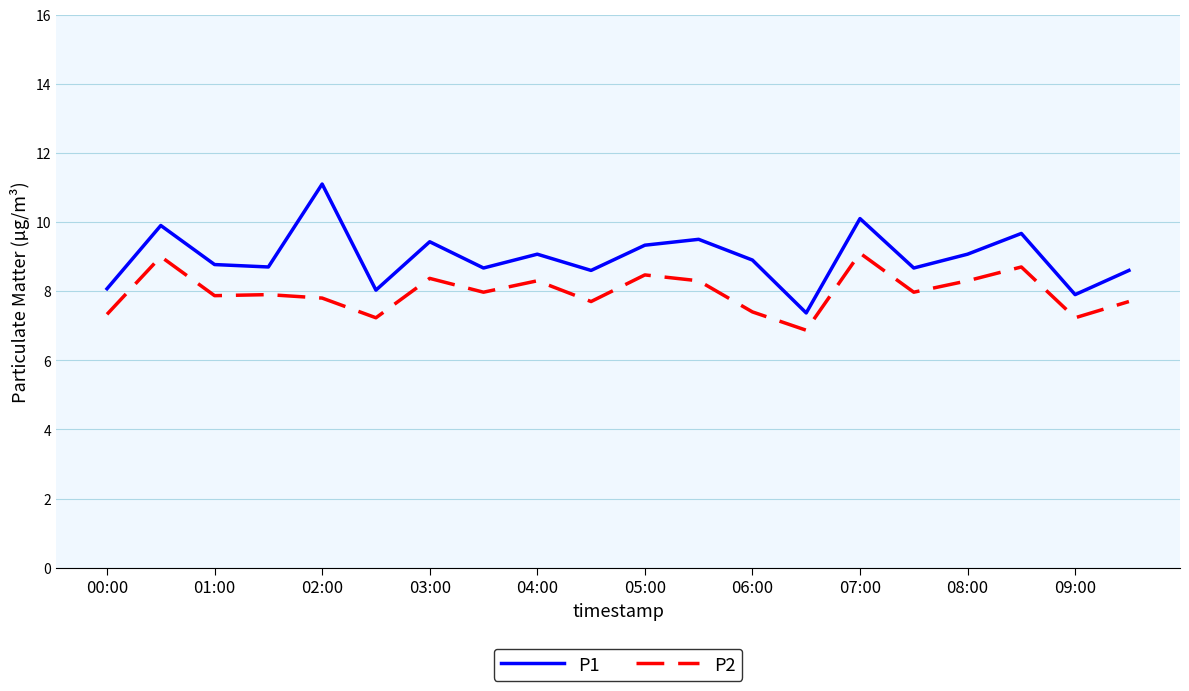

True or false: P2 and P1 intersect in this chart.

False